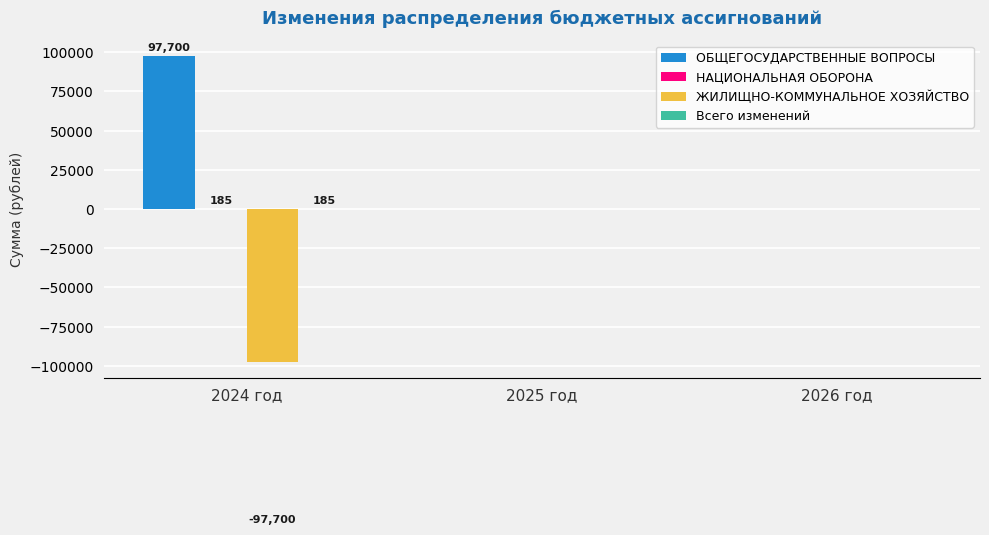

The ЖИЛИЩНО-КОММУНАЛЬНОЕ ХОЗЯЙСТВО series shows 40438 at 2025 год. True or false?

False